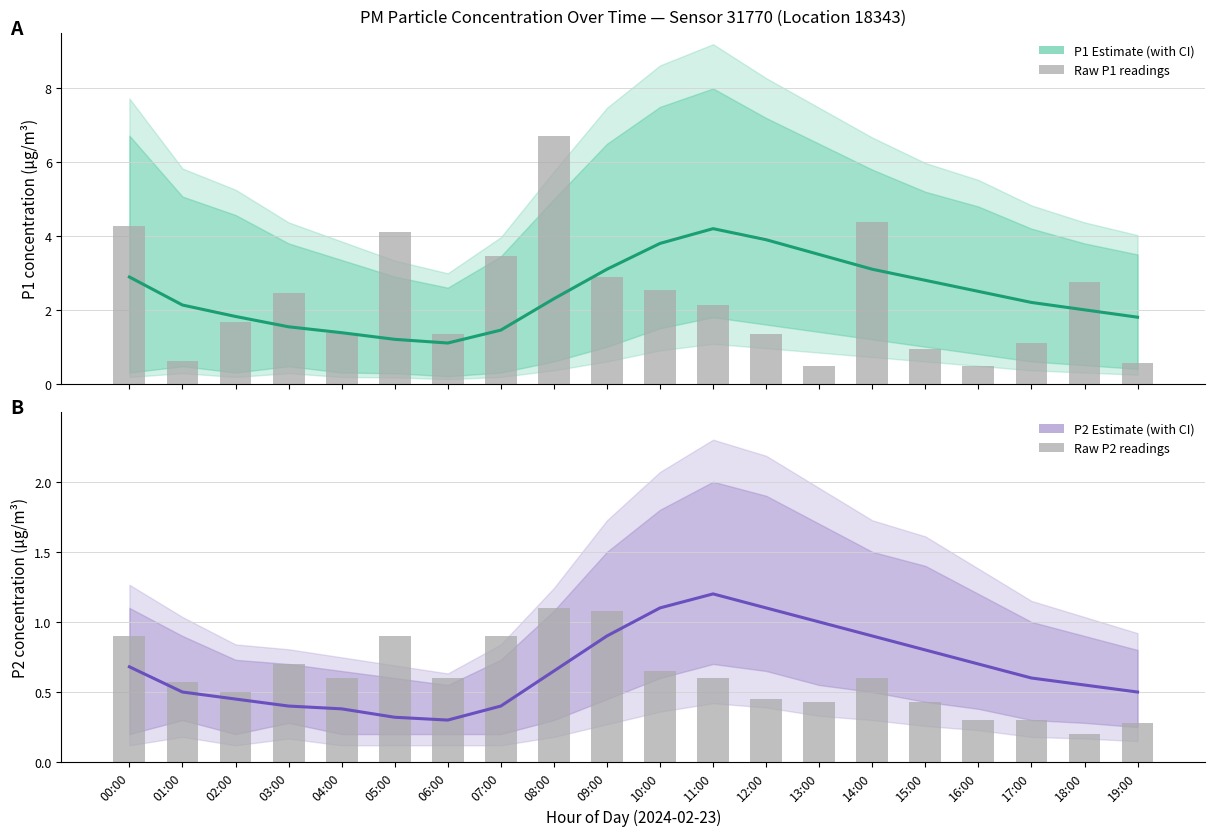

Reading left to right, what are all the values shown in this chart?

P1 Estimate: 2.9	2.1	1.8	1.5	1.4	1.2	1.1	1.4	2.3	3.1	3.8	4.2	3.9	3.5	3.1	2.8	2.5	2.2	2.0	1.8
Raw P1 readings: 4.3	0.6	1.7	2.5	1.4	4.1	1.4	3.5	6.7	2.9	2.5	2.1	1.4	0.5	4.4	0.9	0.5	1.1	2.8	0.6
P2 Estimate: 0.7	0.5	0.5	0.4	0.4	0.3	0.3	0.4	0.7	0.9	1.1	1.2	1.1	1.0	0.9	0.8	0.7	0.6	0.6	0.5
Raw P2 readings: 0.9	0.6	0.5	0.7	0.6	0.9	0.6	0.9	1.1	1.1	0.7	0.6	0.5	0.4	0.6	0.4	0.3	0.3	0.2	0.3